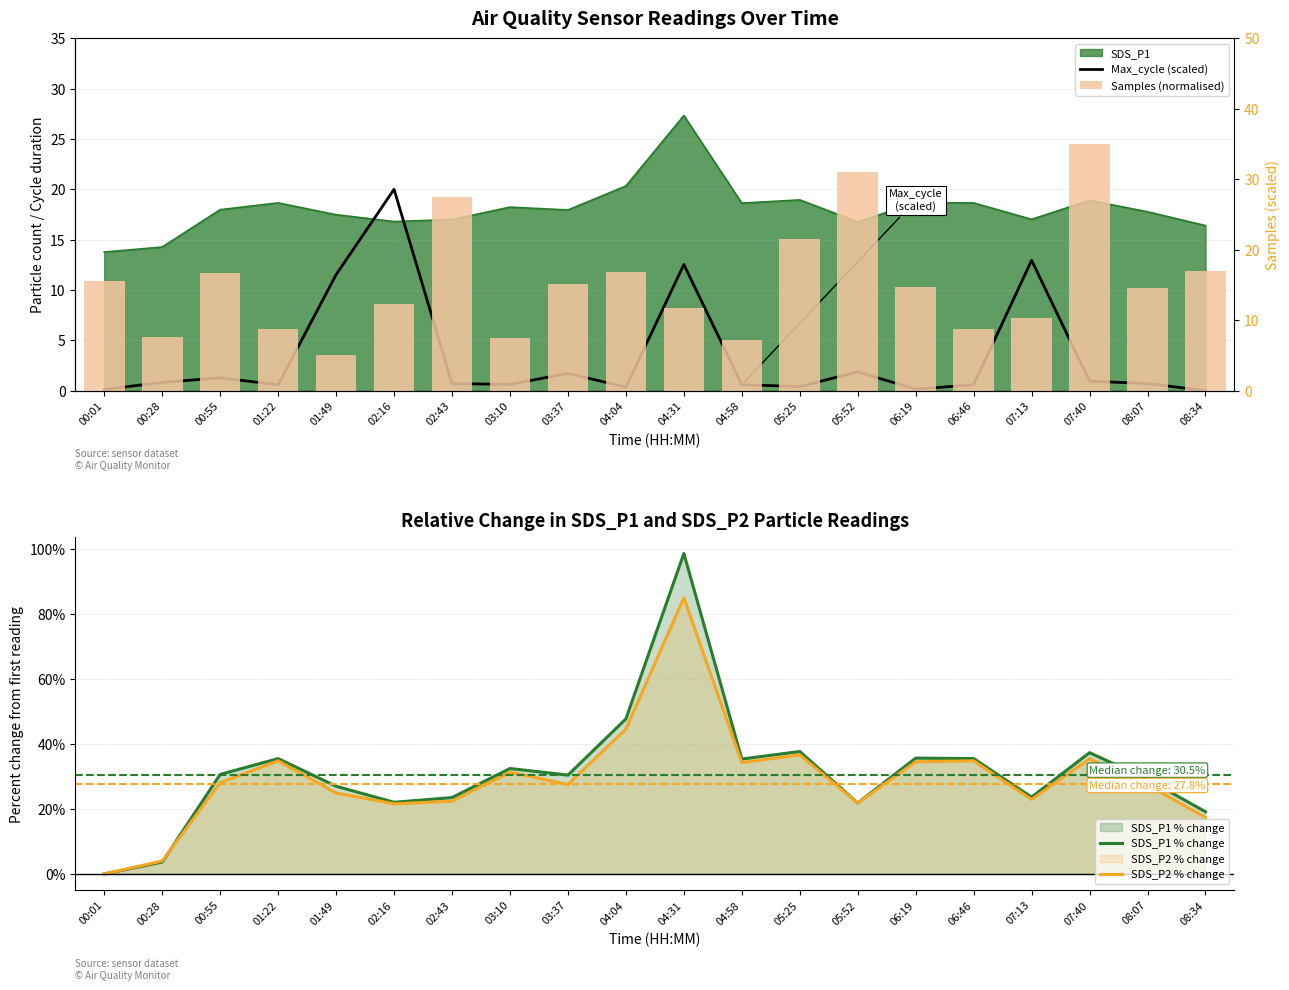

Which series changed the most between 04:31 and 07:13?

SDS_P1 % change